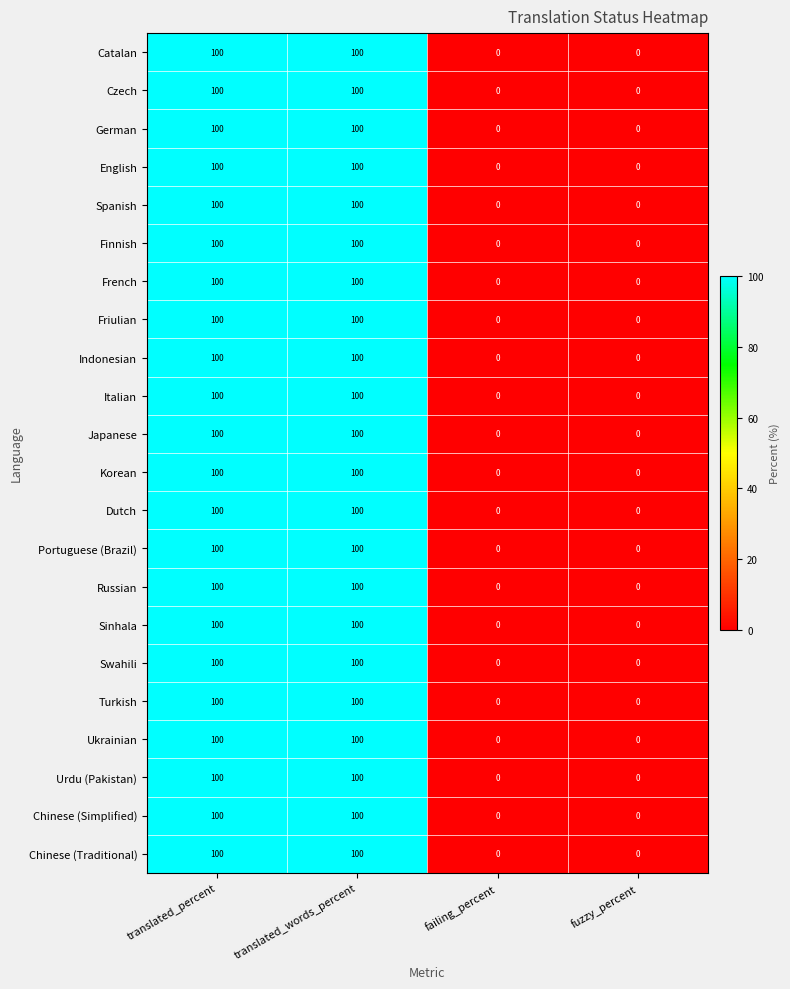

Count the Catalan values in the range 0 to 100.

4